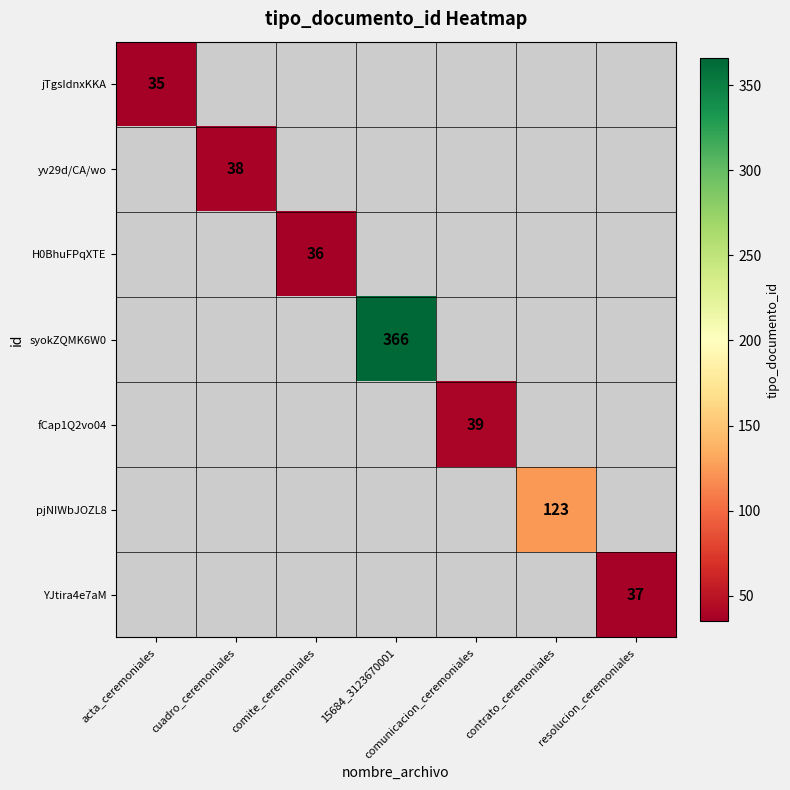

The value of fCap1Q2vo04 at comunicacion_ceremoniales is 39. True or false?

True